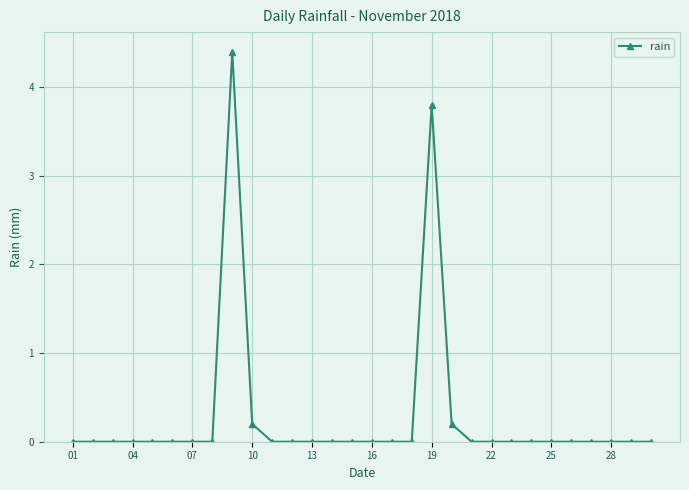

How many lines are shown in the chart?

1